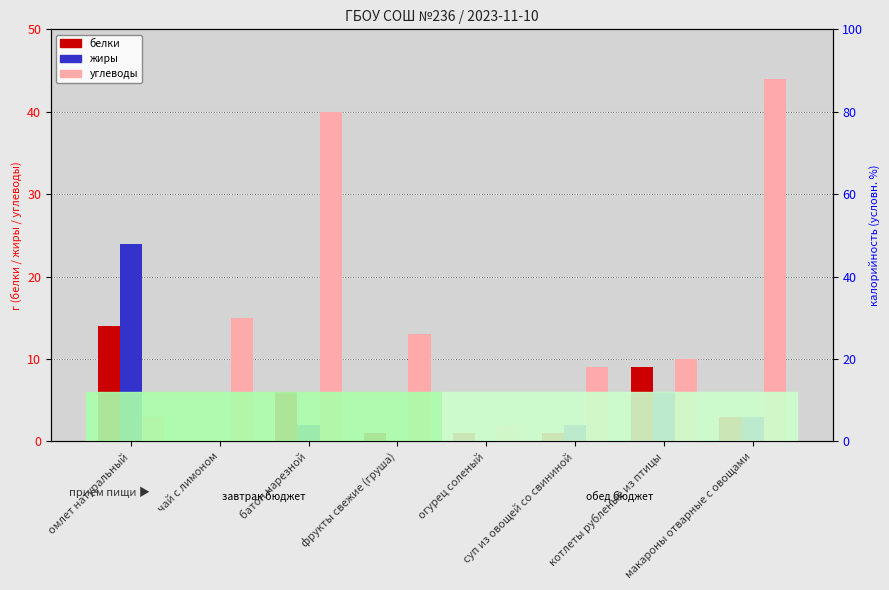

At which label does белки first exceed 3?

омлет натуральный